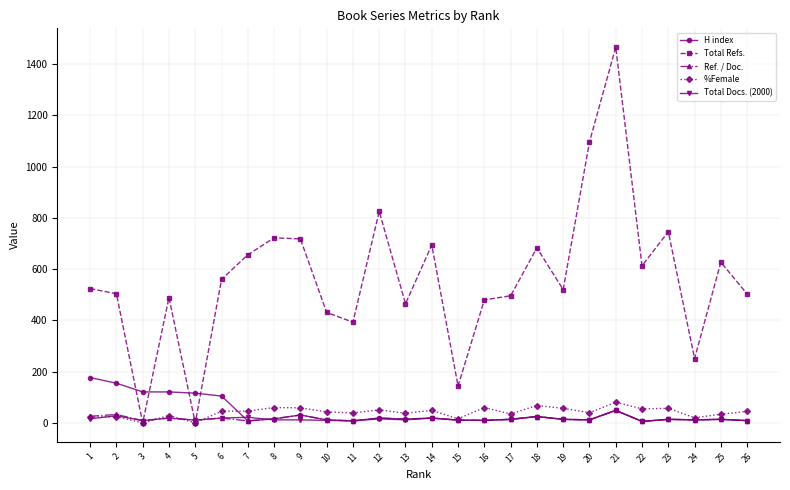

What are all the series names shown in the legend?

H index, Total Refs., Ref. / Doc., %Female, Total Docs. (2000)